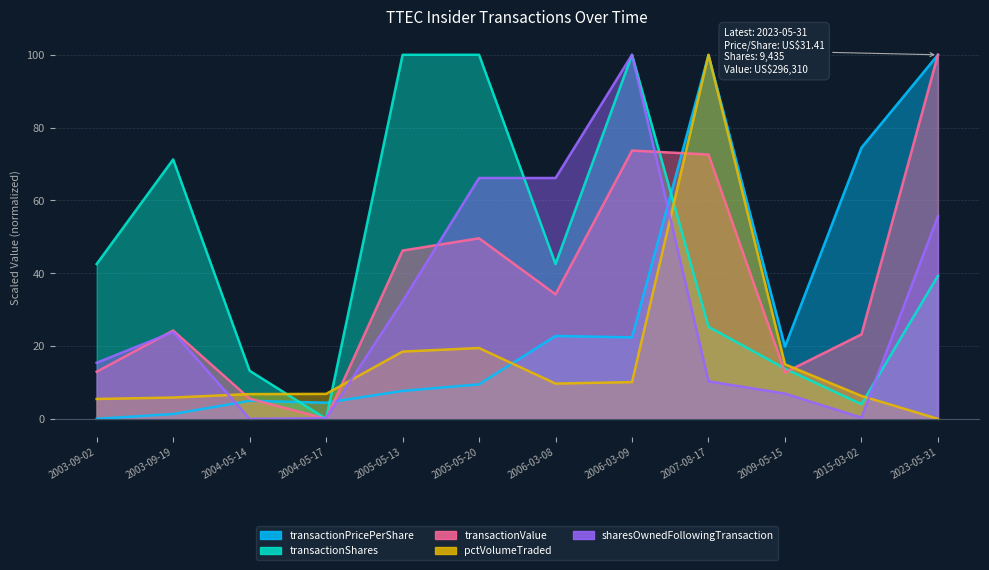

What position from the left is 2007-08-17?

9